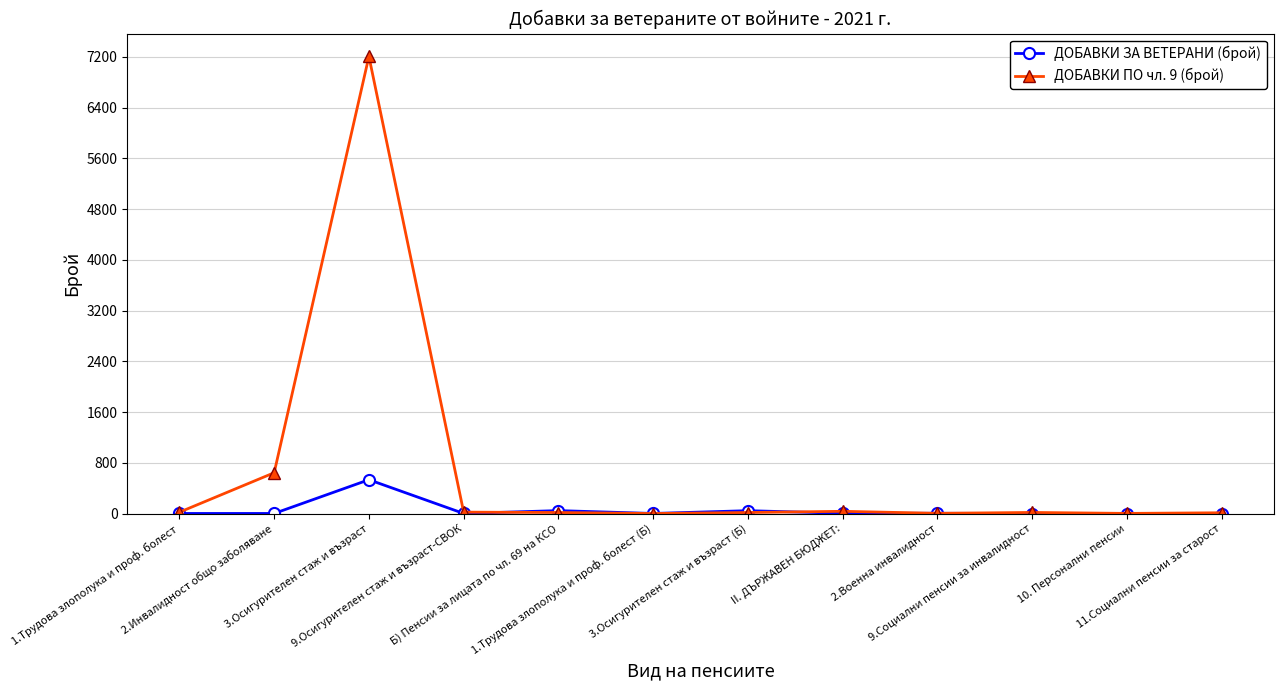

What is the difference between the maximum and minimum values in the ДОБАВКИ ПО чл. 9 (брой) series?

7205